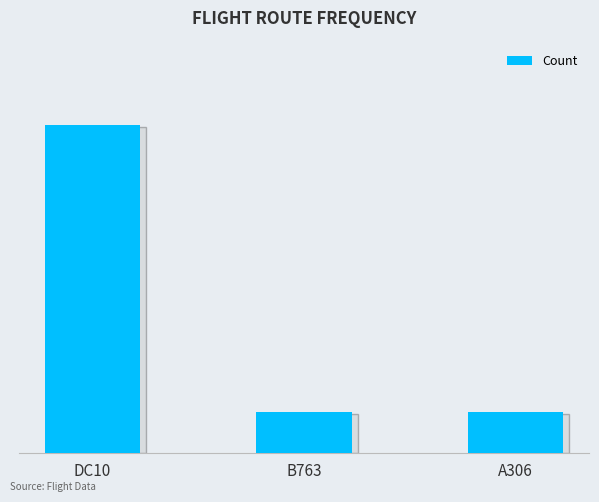

True or false: the data shows 0 at A306.

False